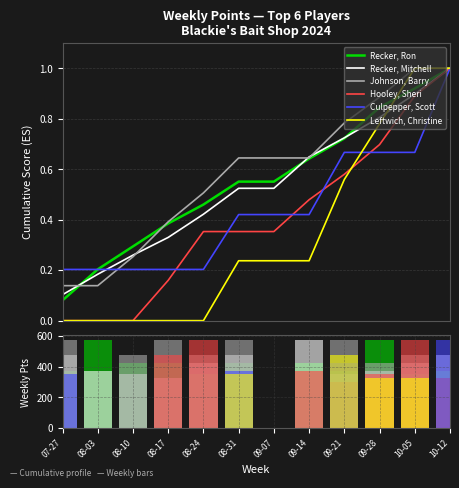

Reading left to right, what are all the values shown in this chart?

Recker, Ron: 07-27=375	08-03=575	08-10=425	08-17=425	08-24=350	08-31=425	09-07=0	09-14=425	09-21=375	09-28=575	10-05=350	10-12=375
Recker, Mitchell: 07-27=475	08-03=375	08-10=350	08-17=325	08-24=425	08-31=475	09-07=0	09-14=575	09-21=350	09-28=375	10-05=425	10-12=475
Johnson, Barry: 07-27=575	08-03=0	08-10=475	08-17=575	08-24=475	08-31=575	09-07=0	09-14=0	09-21=575	09-28=425	10-05=475	10-12=0
Hooley, Sheri: 07-27=0	08-03=0	08-10=0	08-17=475	08-24=575	08-31=0	09-07=0	09-14=375	09-21=300	09-28=350	10-05=575	10-12=325
Culpepper, Scott: 07-27=350	08-03=0	08-10=0	08-17=0	08-24=0	08-31=375	09-07=0	09-14=0	09-21=425	09-28=0	10-05=0	10-12=575
Leftwich, Christine: 07-27=0	08-03=0	08-10=0	08-17=0	08-24=0	08-31=350	09-07=0	09-14=0	09-21=475	09-28=325	10-05=325	10-12=0